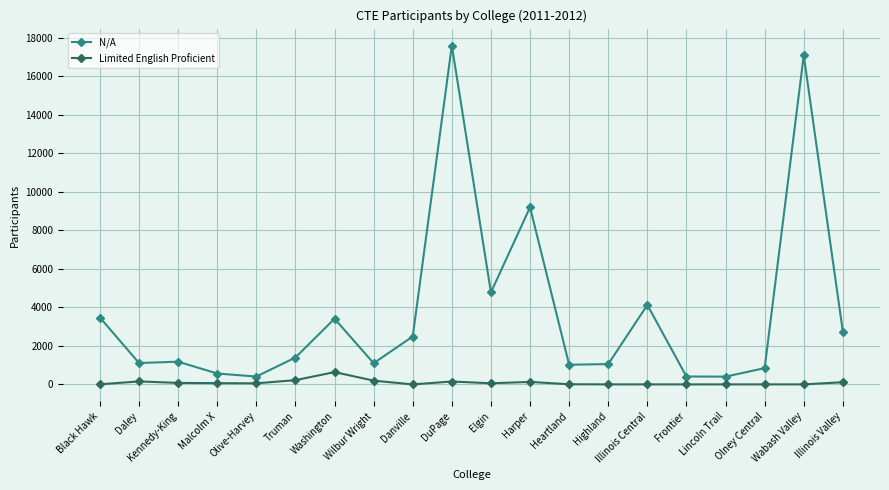

True or false: Limited English Proficient and N/A intersect in this chart.

False